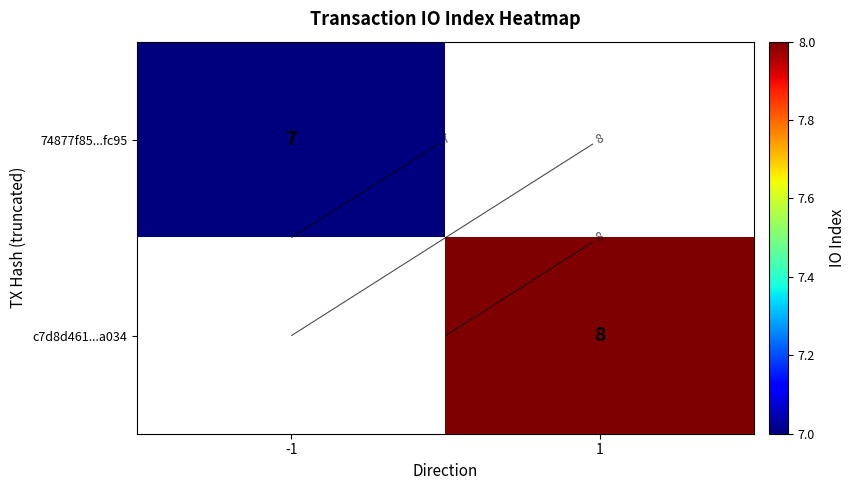

What is the approximate value of 74877f85...fc95 at -1?

7.0